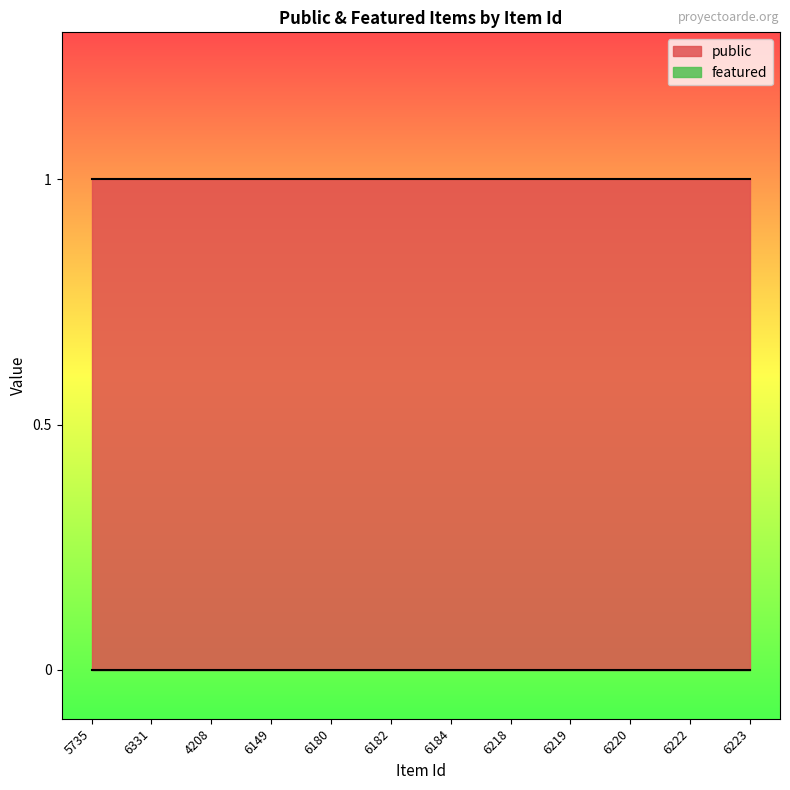

At which category is the sum across all series the highest?

5735